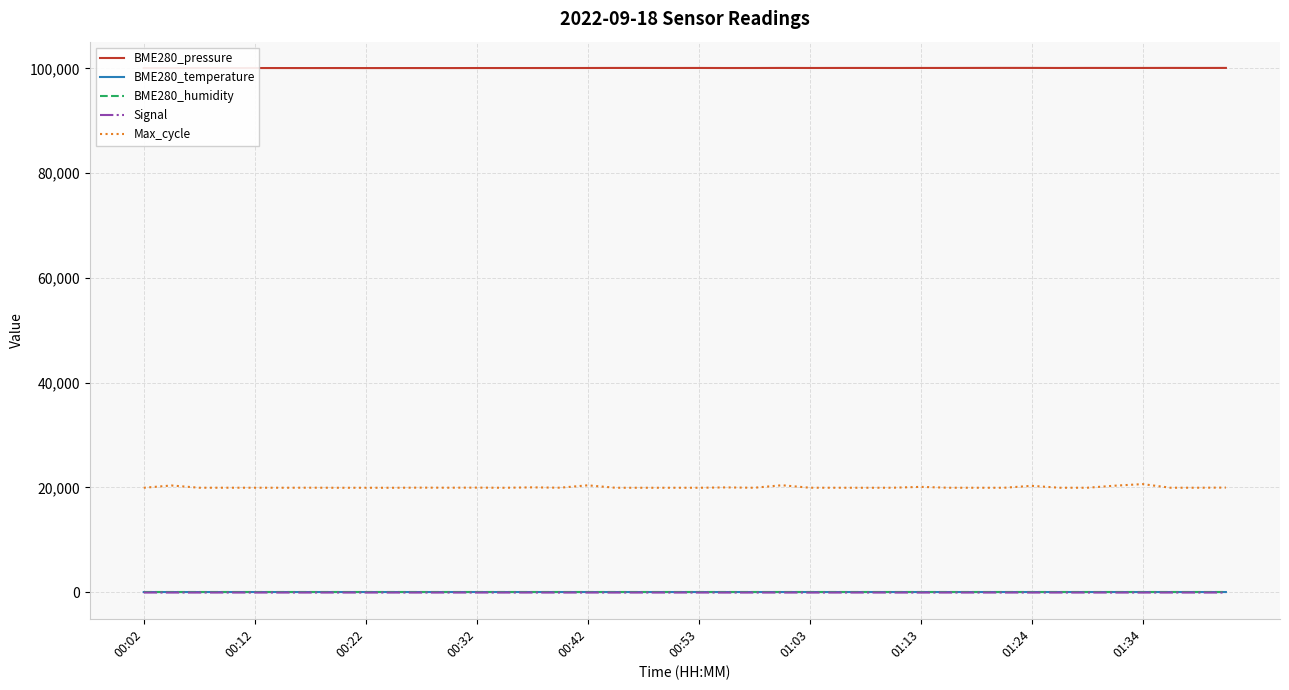

What is the greatest value displayed?

100096.8